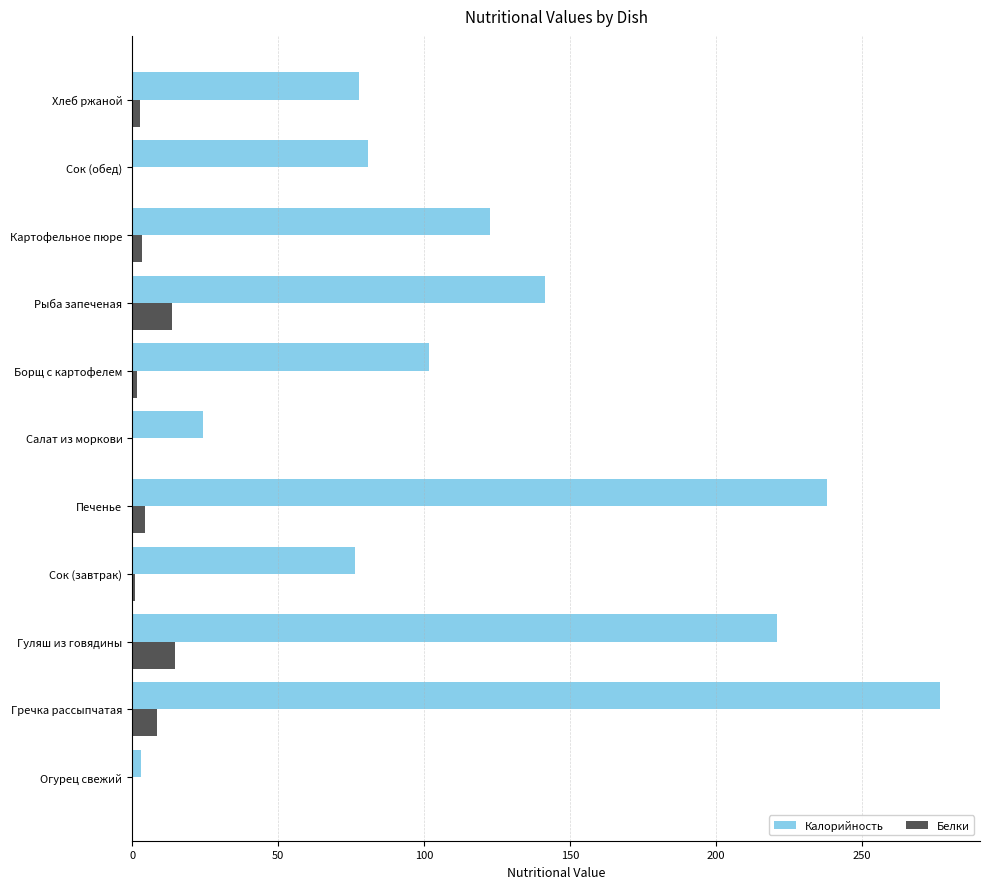

The Калорийность series shows 87.0 at Рыба запеченая. True or false?

False